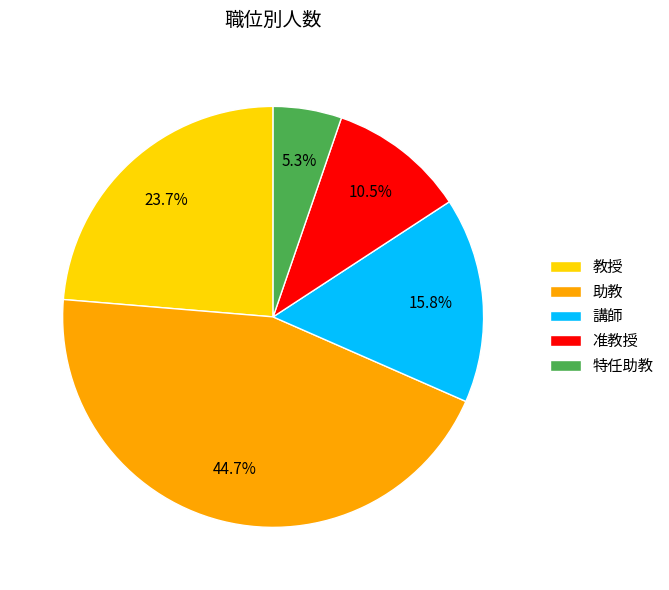

Is it true that 准教授 is 4% of the pie?

False